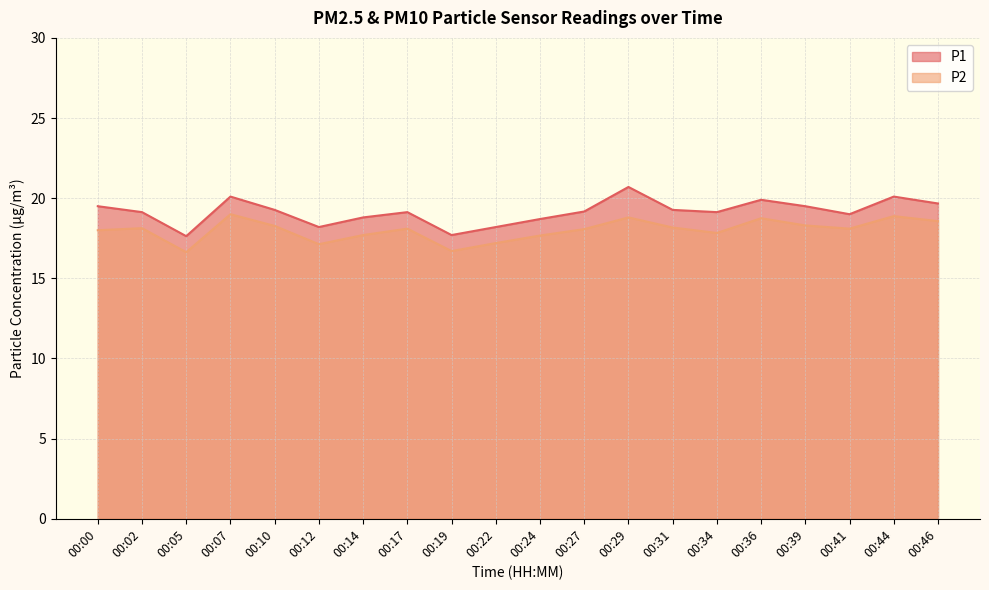

What is the greatest value displayed?

20.7